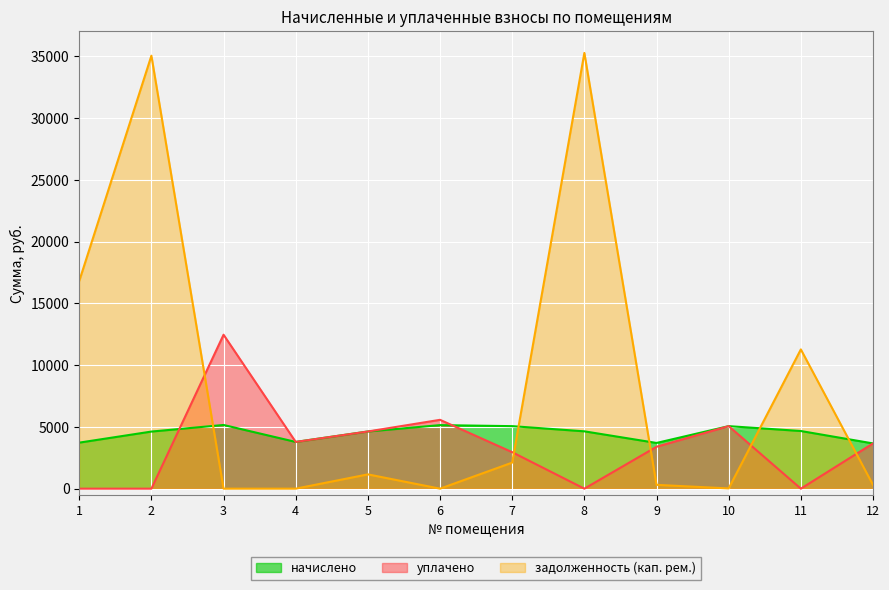

How many interior local peaks does the задолженность (кап. рем.) series have?

4